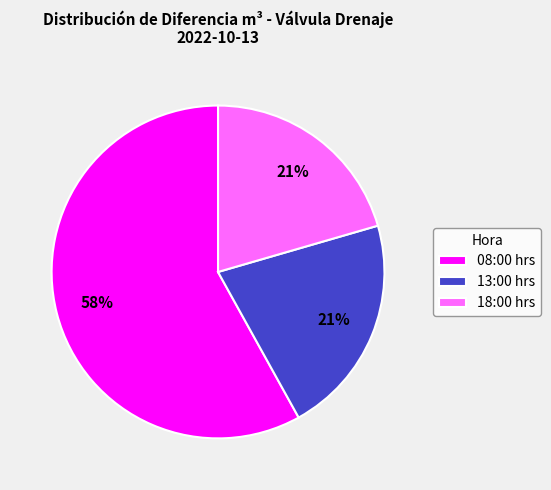

What is the largest slice in the pie chart?

08:00